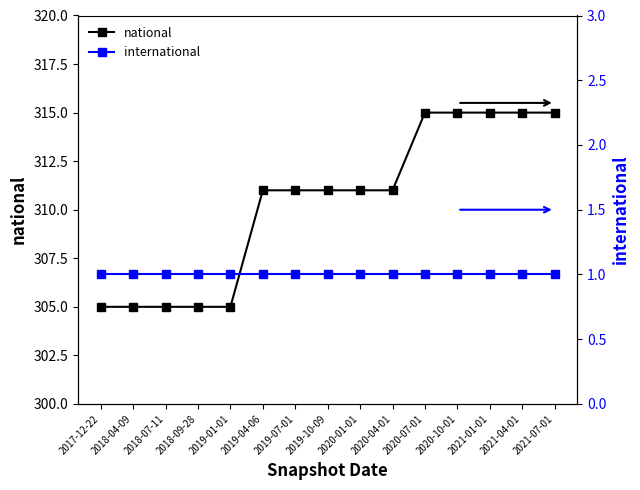

What is the label of the 13th point from the left?

2021-01-01